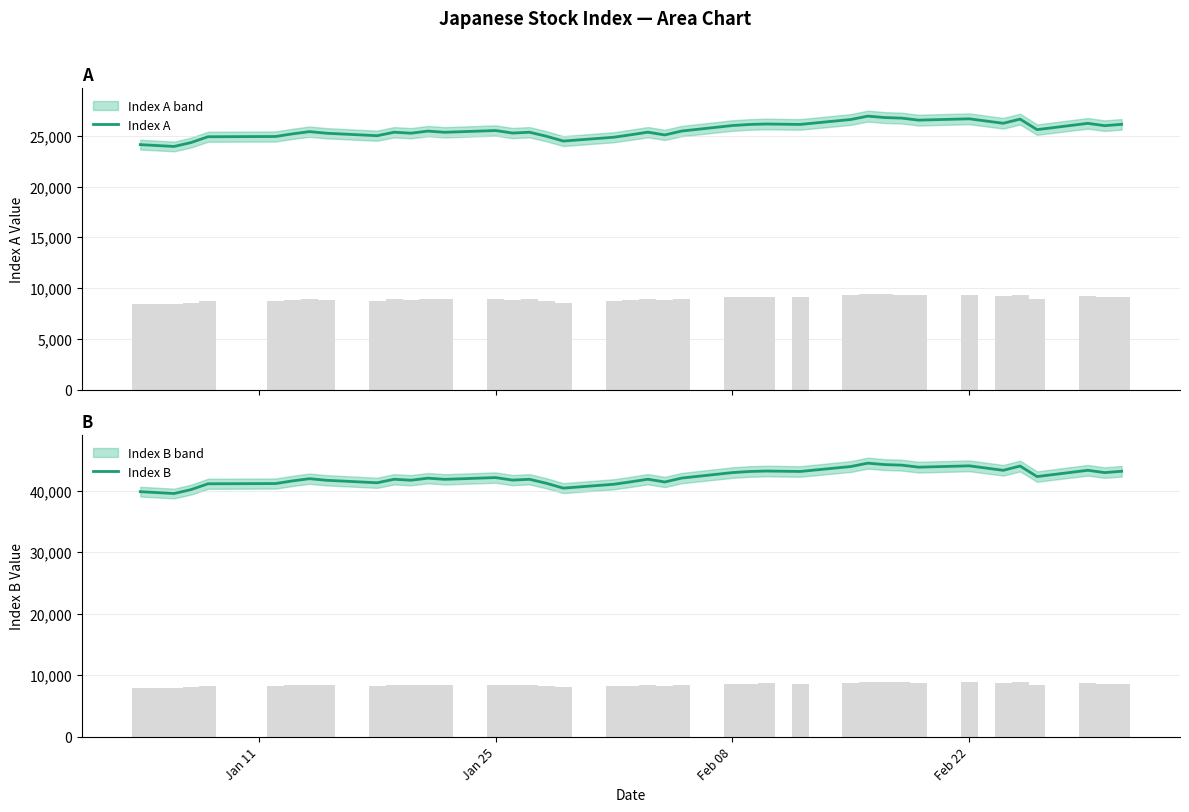

What is the highest value of the Index B series?

44459.2